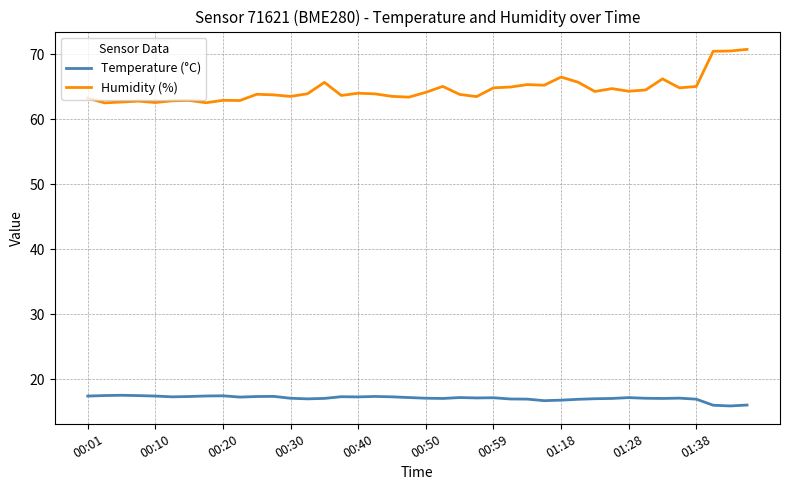

How many series are shown in this chart?

2